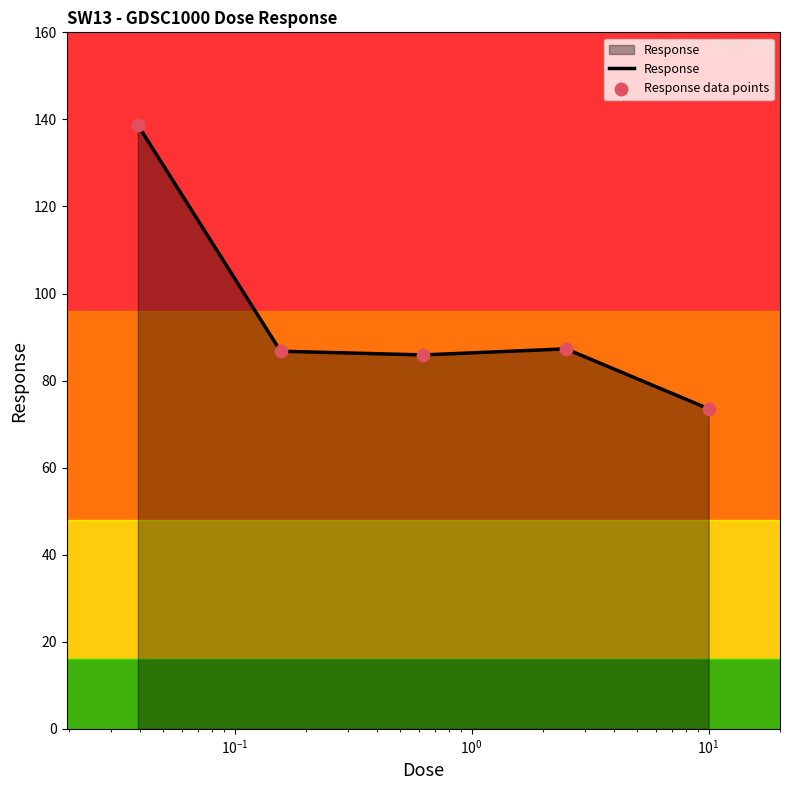

What is the minimum value shown in the chart?

73.5